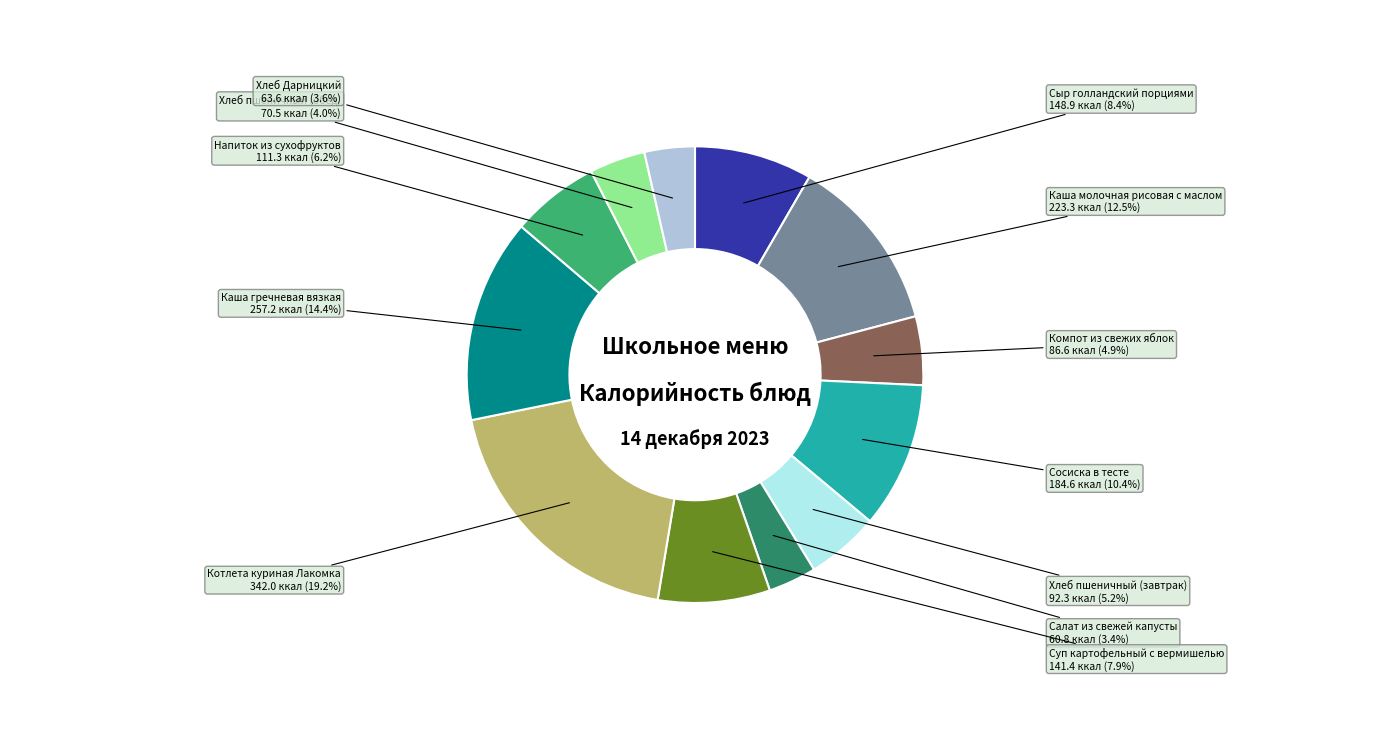

Is there a majority slice in this chart?

No